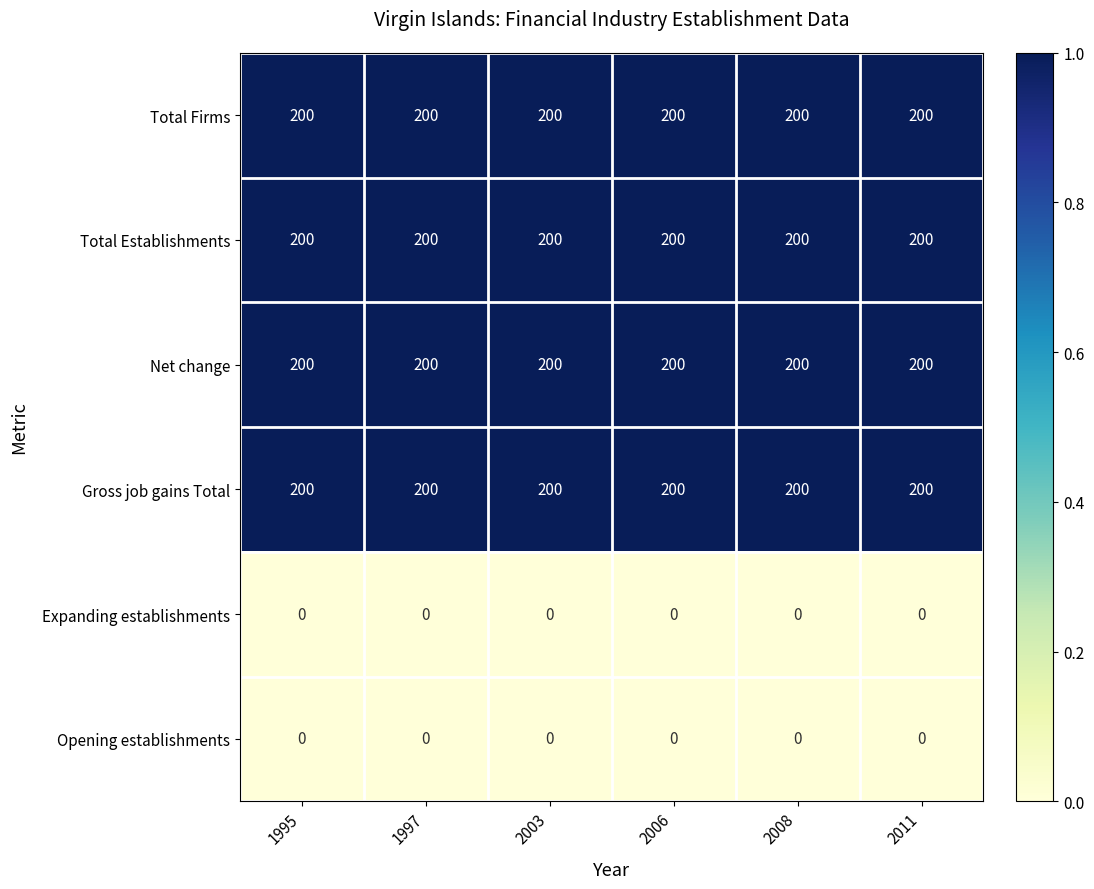

What is the total value across all series at 1997?

800